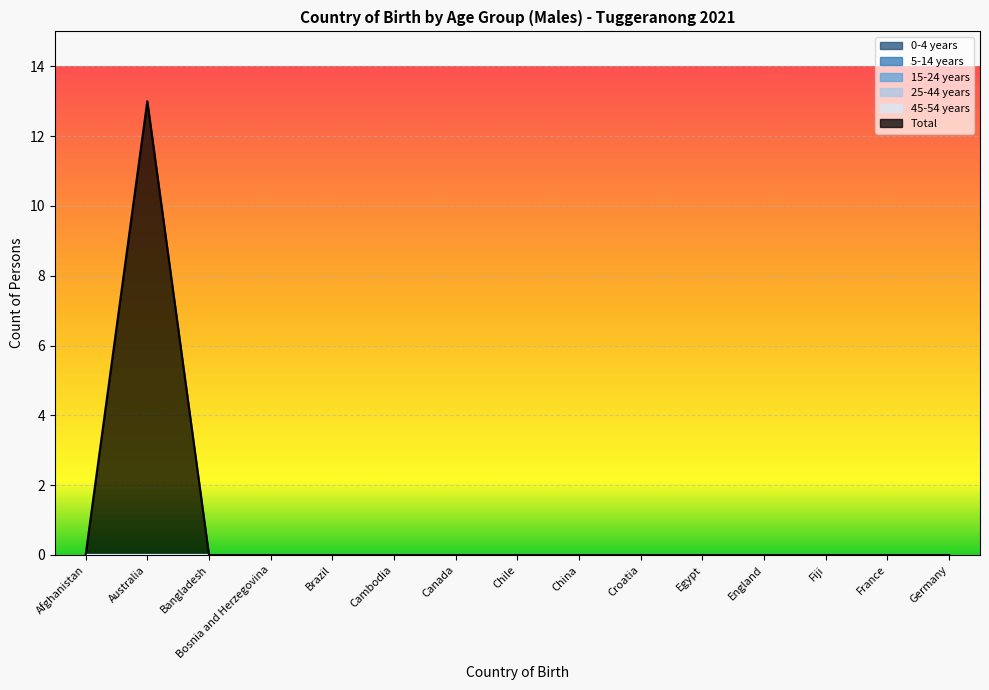

How many series are shown in this chart?

6